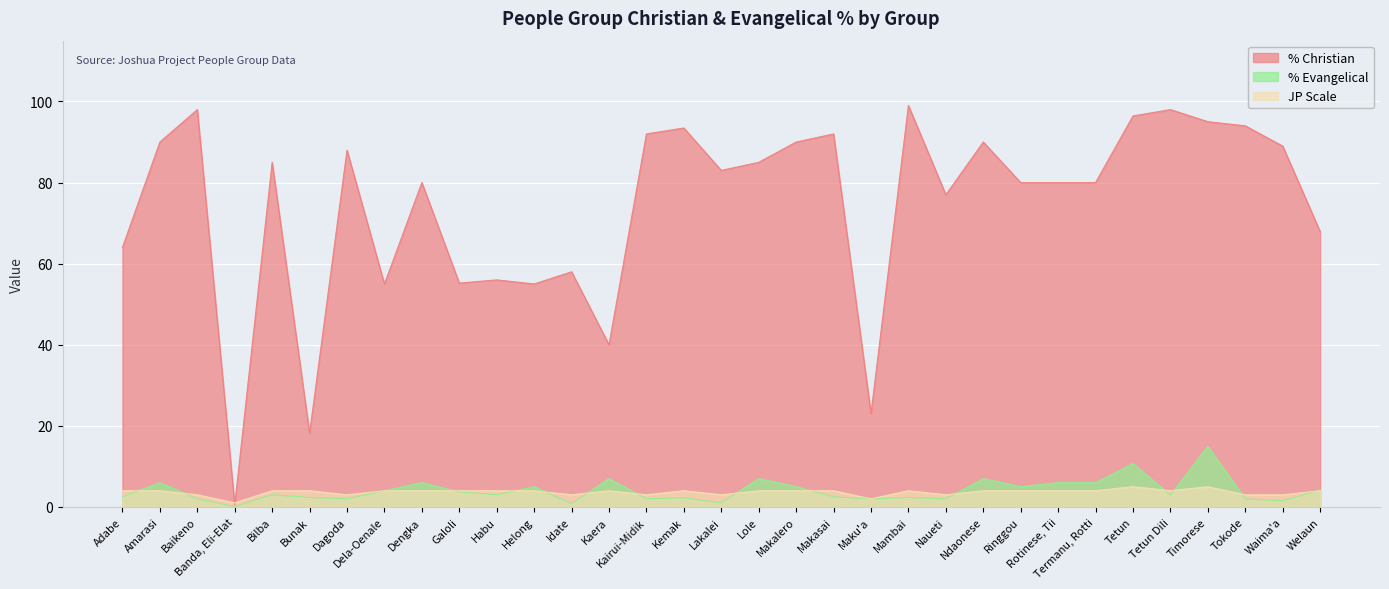

Between Baikeno and Tetun Dili, which series saw the biggest shift?

JP Scale